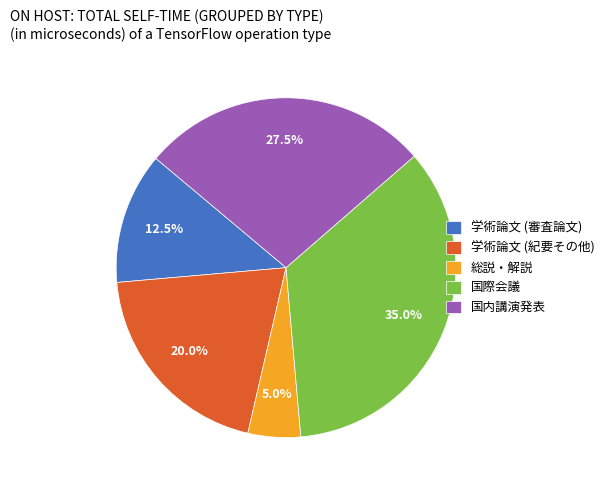

To the nearest percent, what portion does 学術論文 (紀要その他) represent?

20%